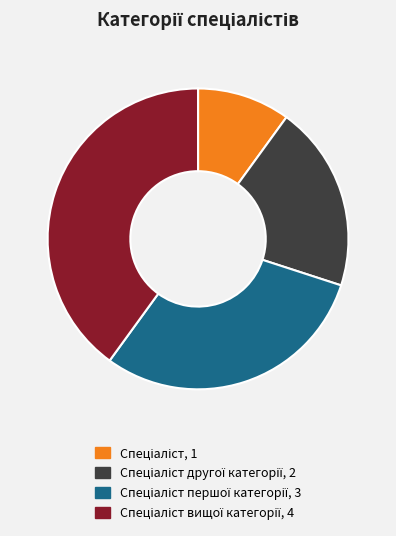

Does any single category account for the majority?

No